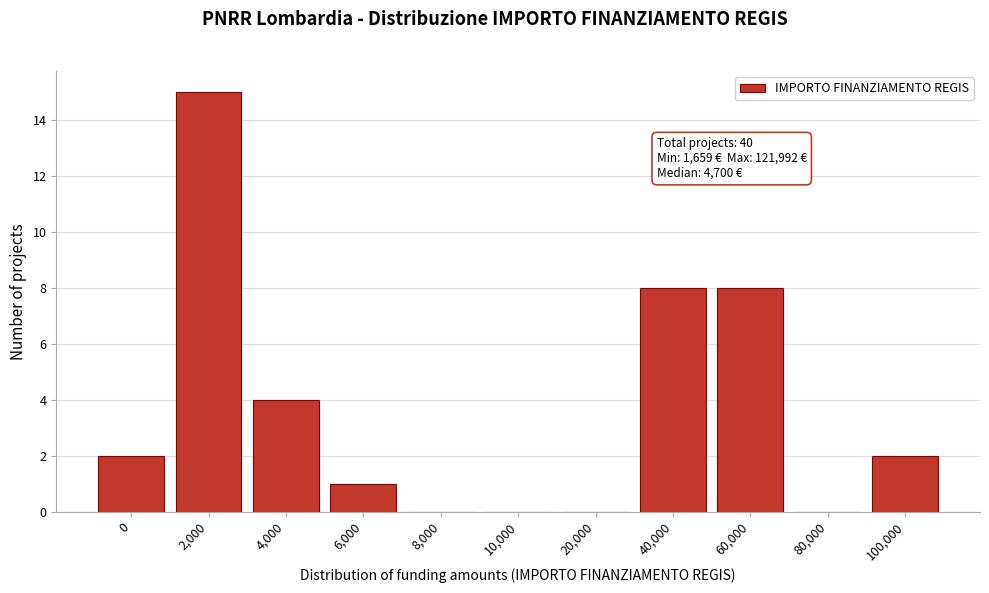

Reading left to right, transcribe all the data shown in this chart.

0=2	2,000=15	4,000=4	6,000=1	8,000=0	10,000=0	20,000=0	40,000=8	60,000=8	80,000=0	100,000=2